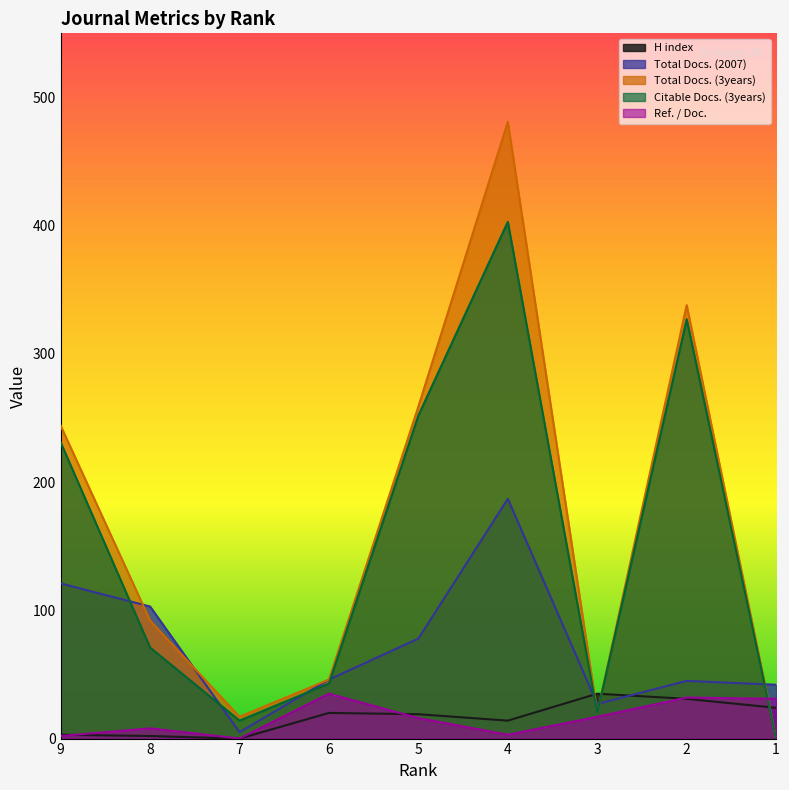

How many intersections are there between Ref. / Doc. and Citable Docs. (3years)?

1